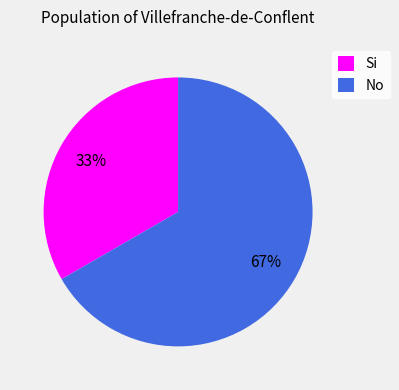

How many slices are in this pie chart?

2